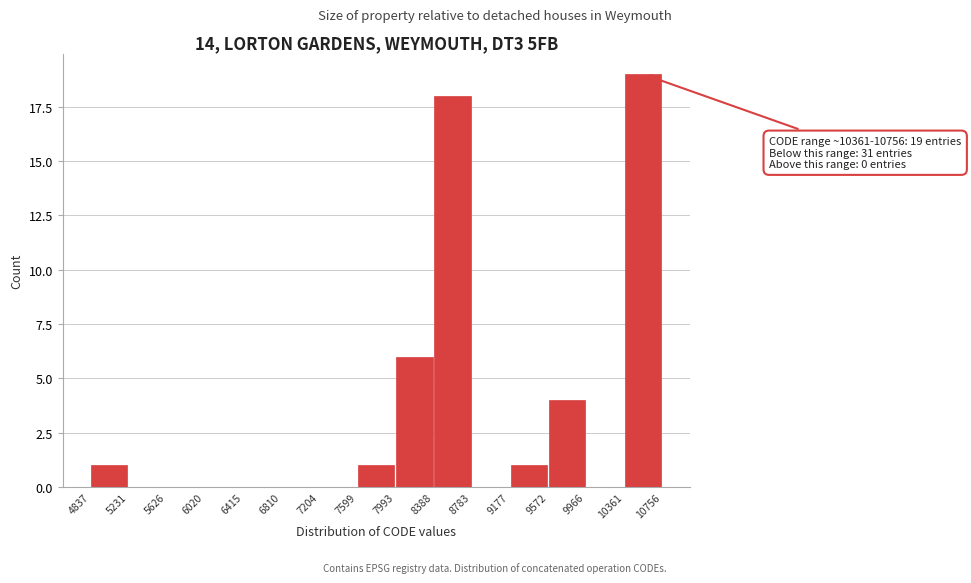

Which range on the x-axis has the tallest bar?

10361 to 10756